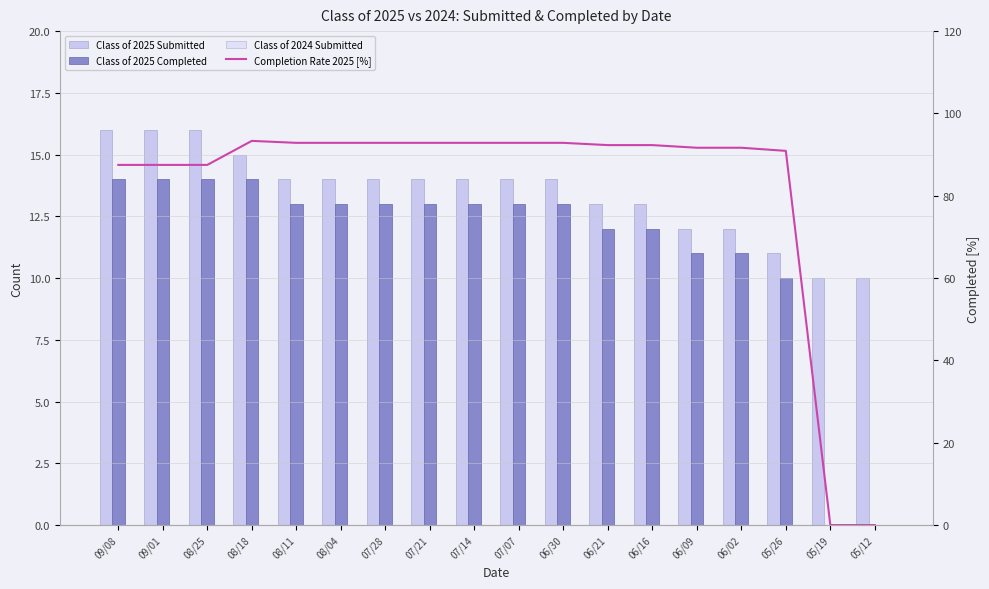

At which category is the sum across all series the highest?

08/18